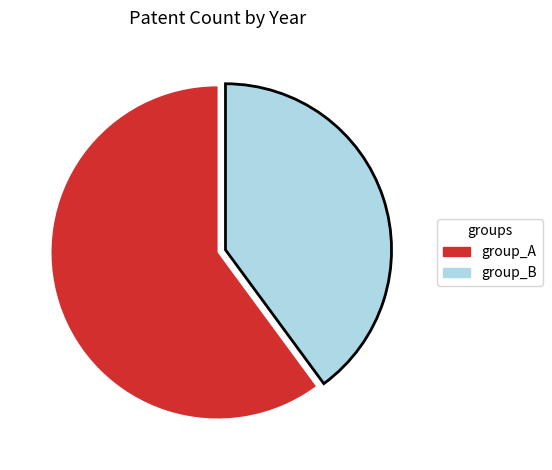

Does any single category account for the majority?

Yes